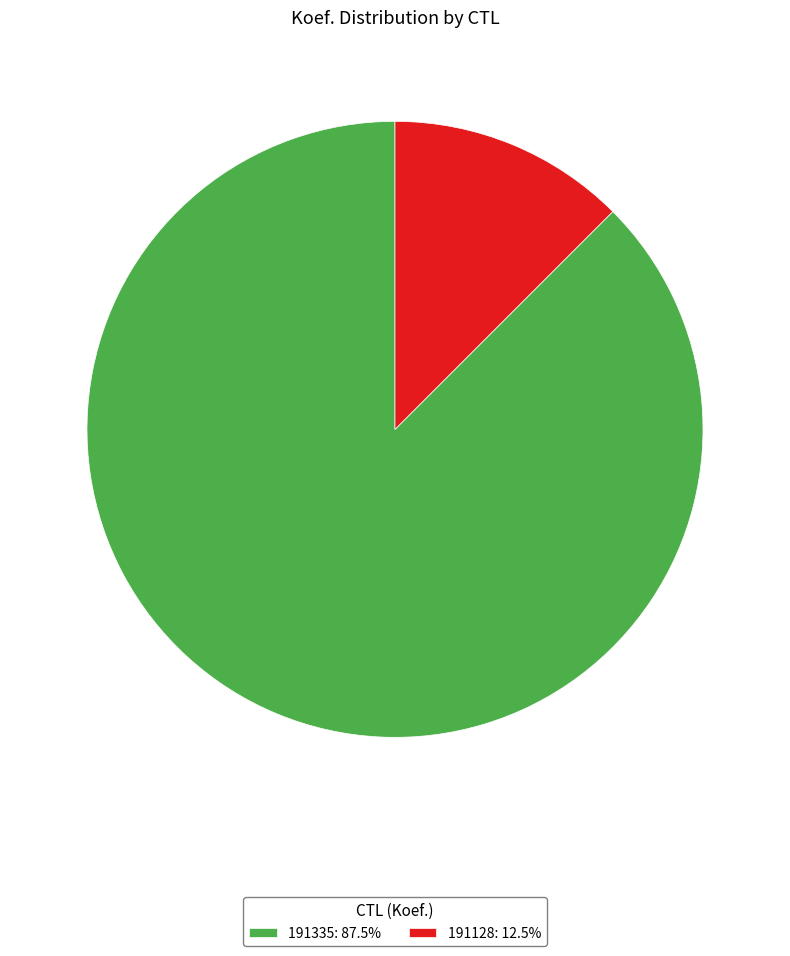

Approximately how many times larger is the value at 191128 compared to 191335?

0.1